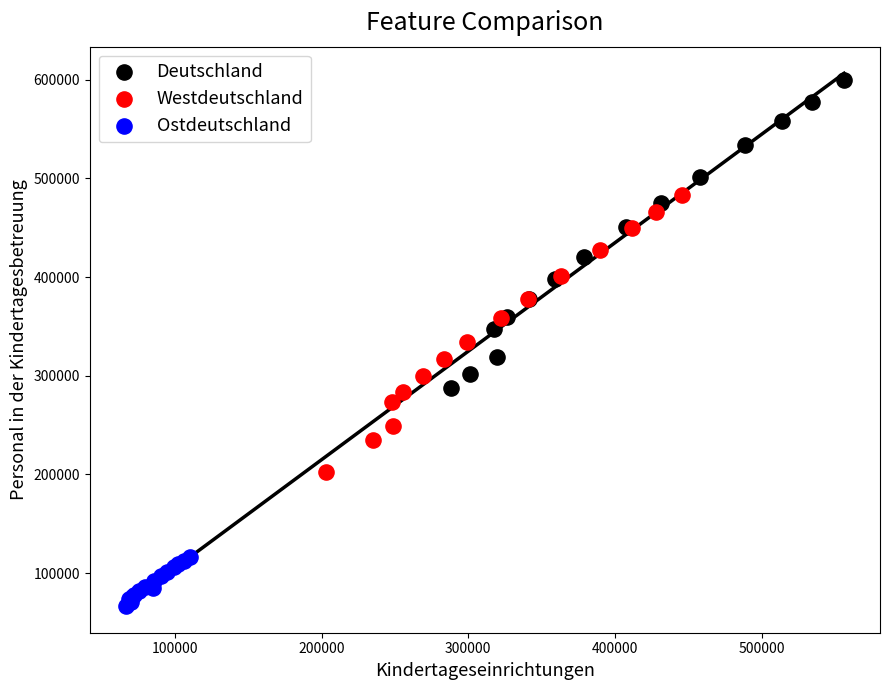

Which series reaches the minimum Y coordinate?

Ostdeutschland